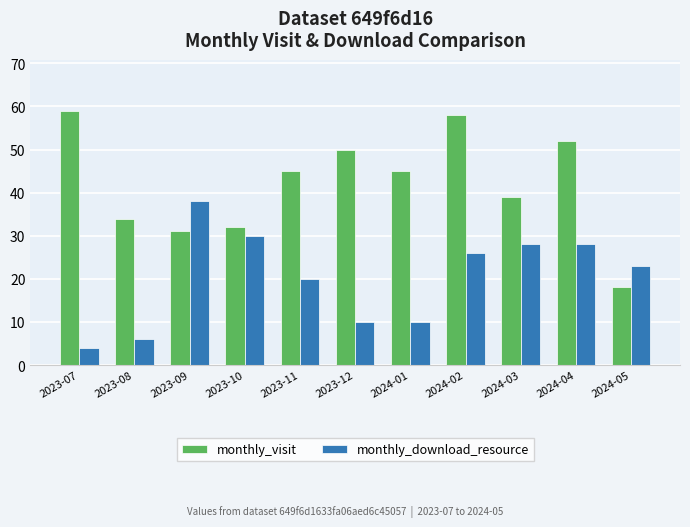

What is the smallest value displayed?

4